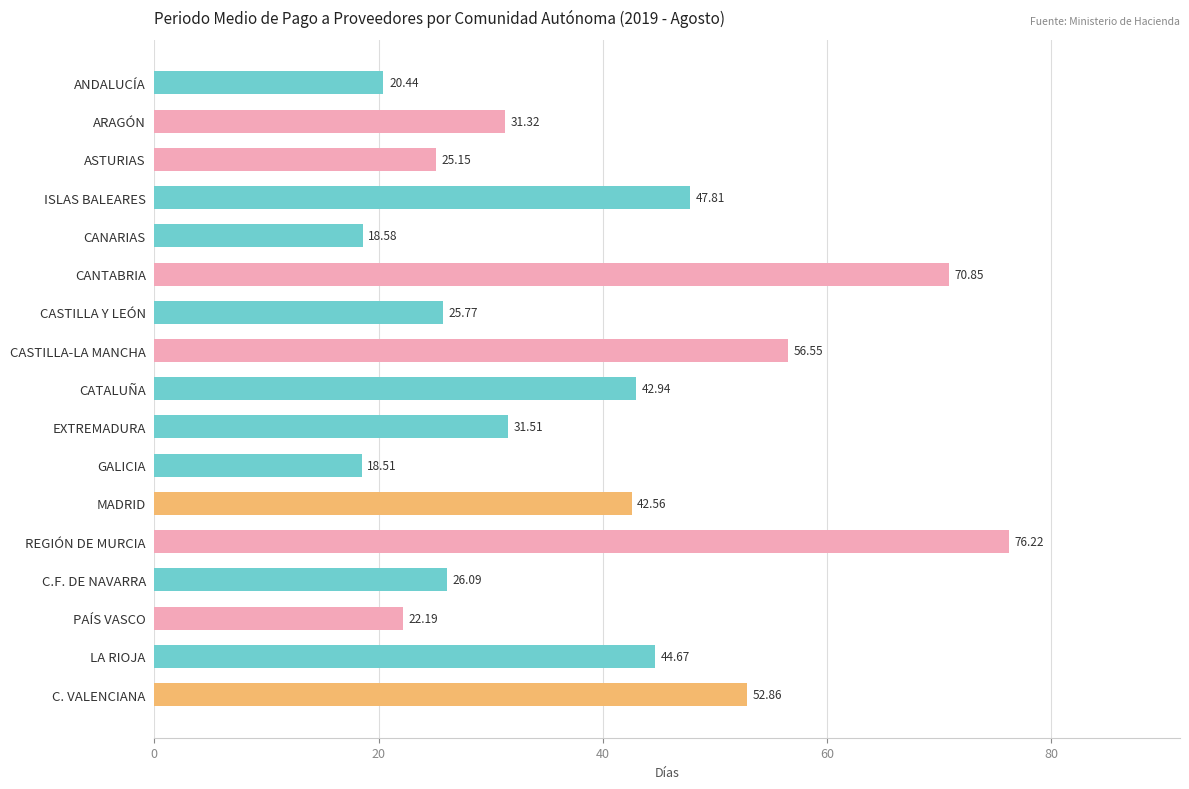

What is the change in value from CASTILLA-LA MANCHA to PAÍS VASCO?

-34.4